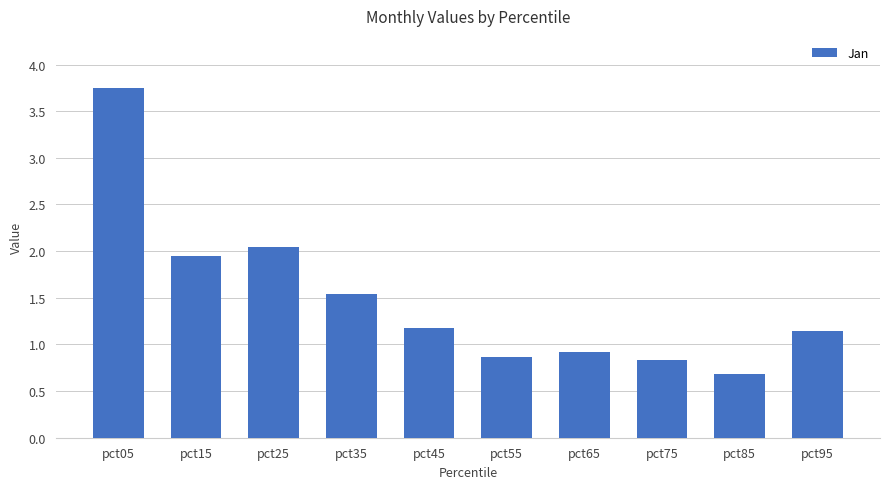

What is the sum of the values at pct65 and pct55?

1.8